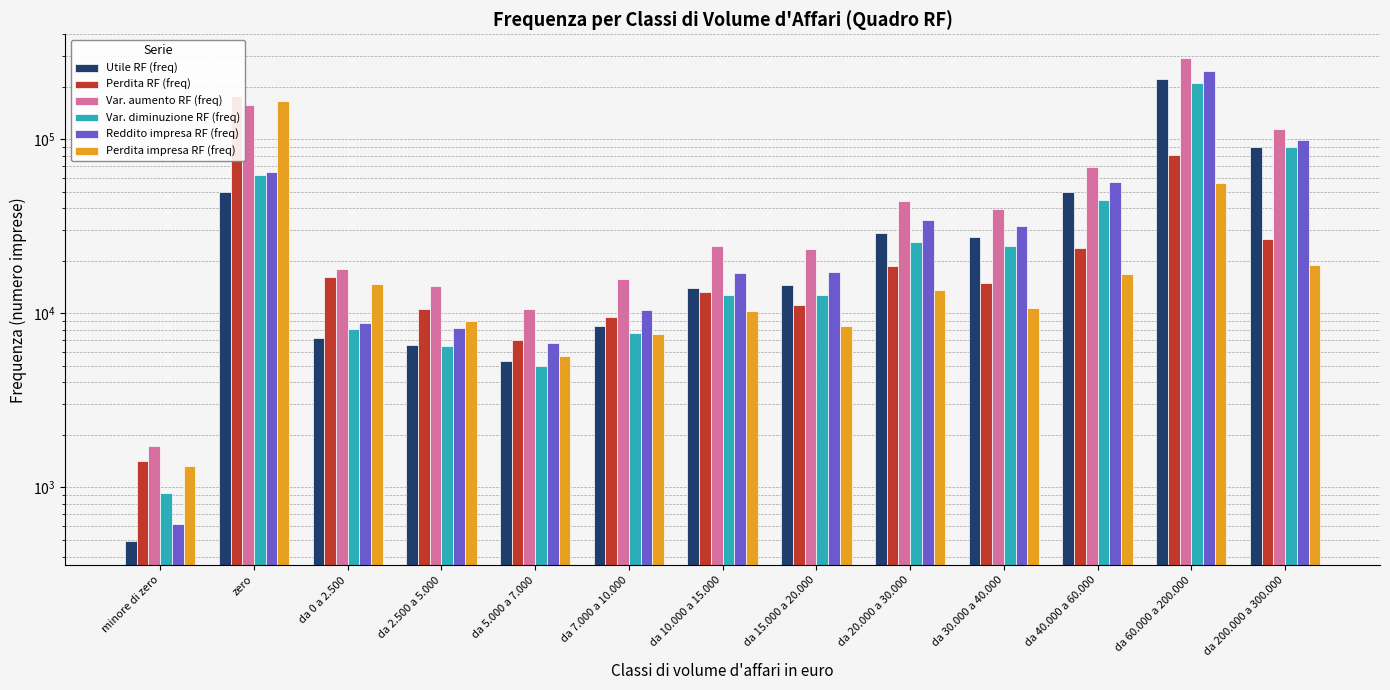

What position from the left is da 10.000 a 15.000?

7